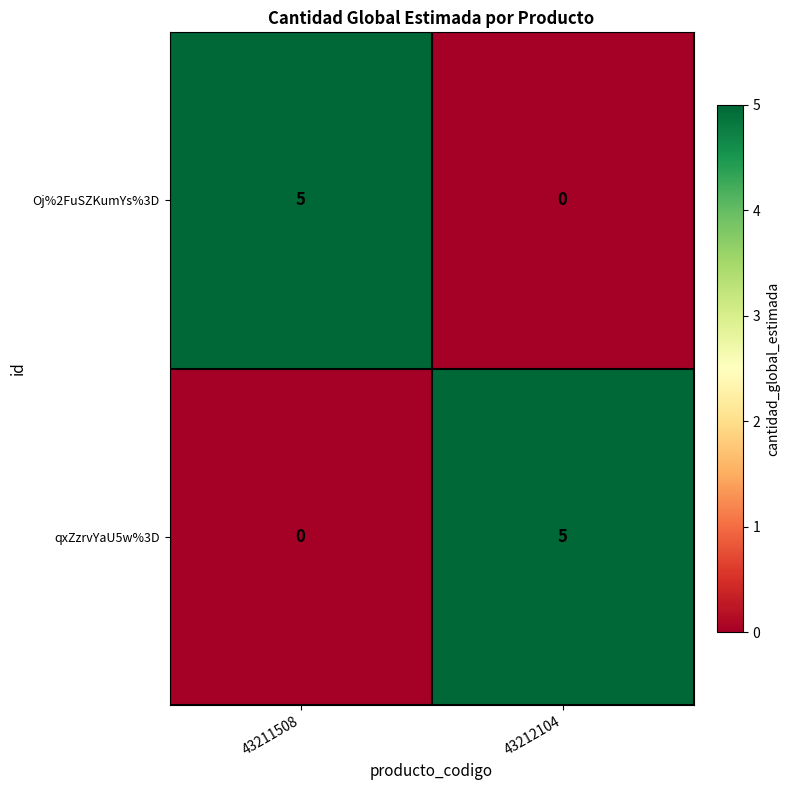

At 43212104, list the series in order from largest to smallest.

qxZzrvYaU5w%3D, Oj%2FuSZKumYs%3D